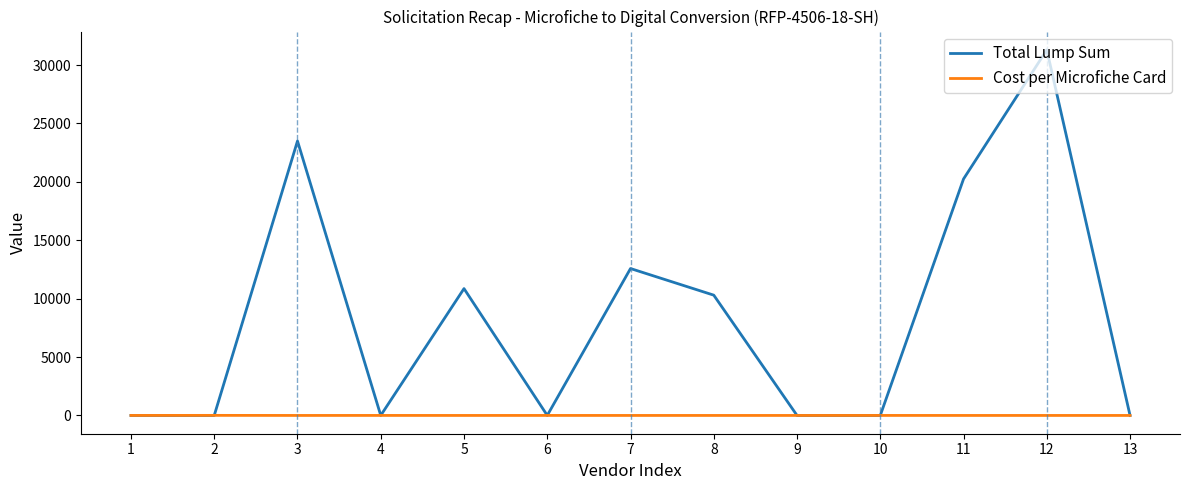

Rank the series by their maximum value, from highest to lowest.

Total Lump Sum, Cost per Microfiche Card